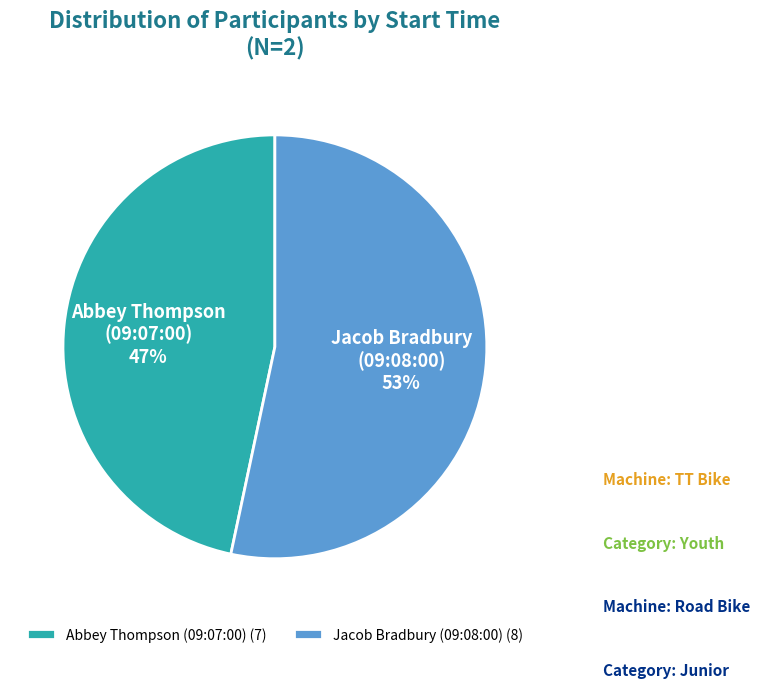

Which slice represents more than half of the pie?

Jacob Bradbury (09:08:00)